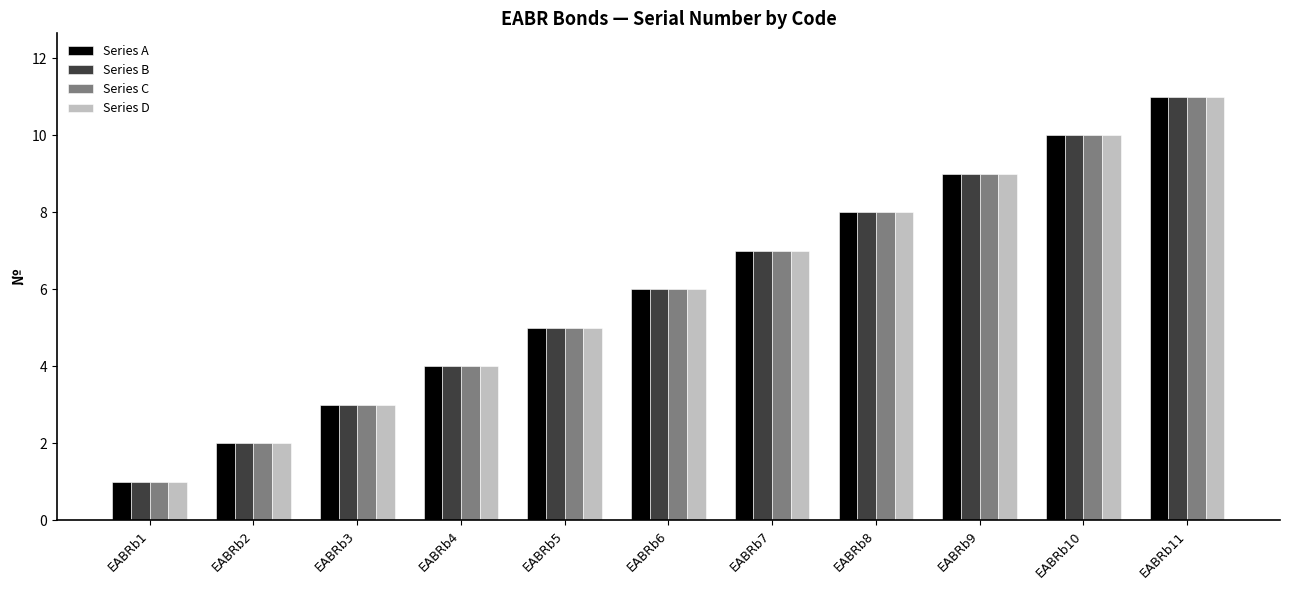

The Series C series shows 6 at EABRb9. True or false?

False